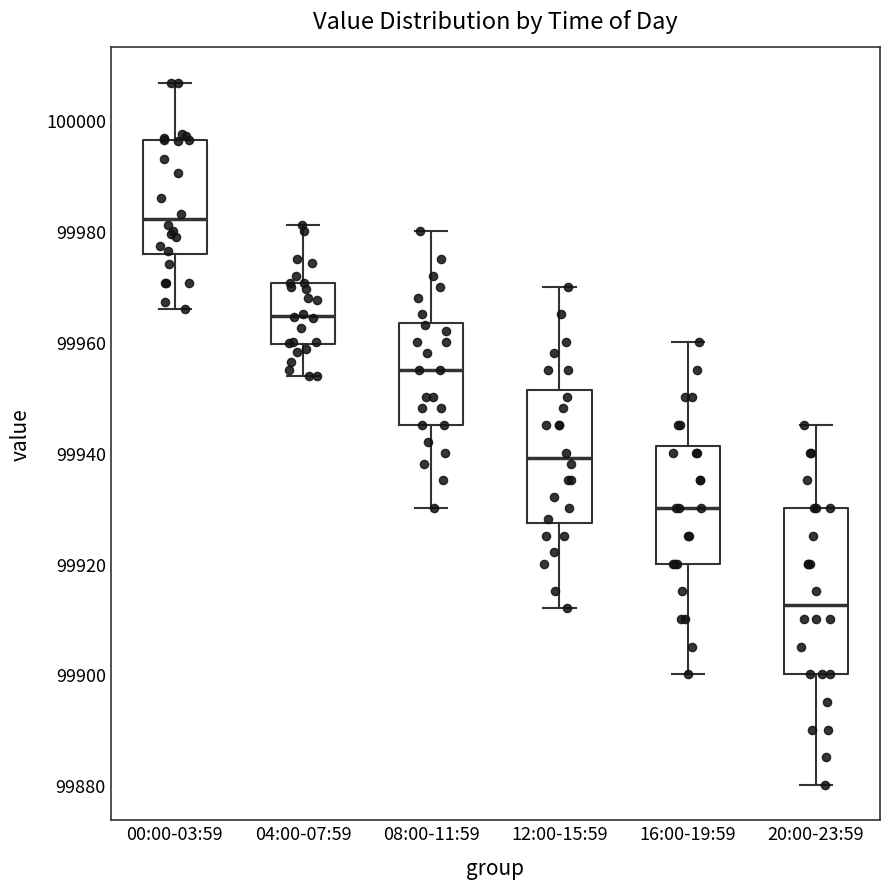

Which box has the highest median line?

00:00-03:59